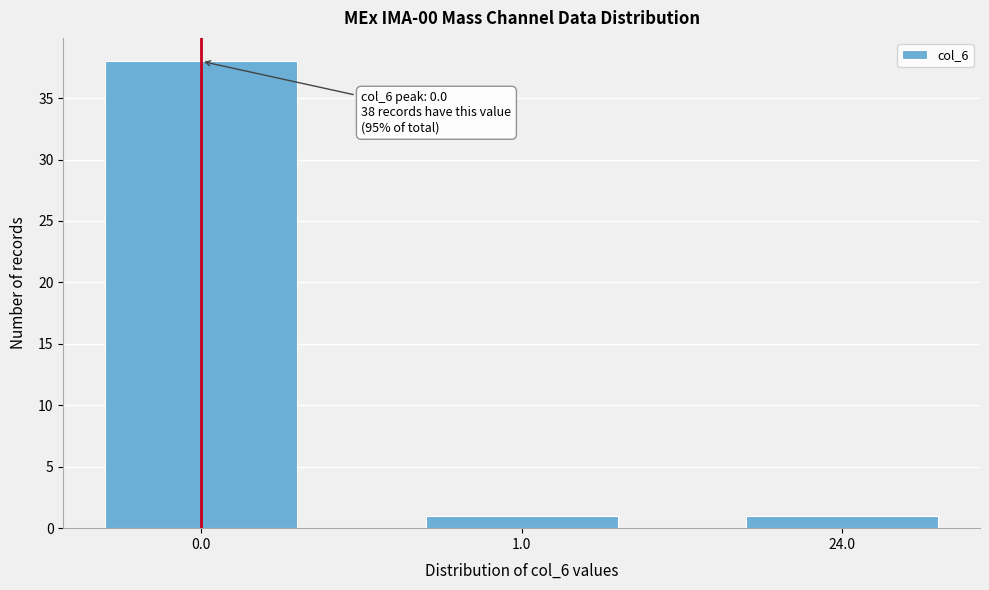

Reading left to right, extract all data points from this chart.

0.0=38	1.0=1	24.0=1